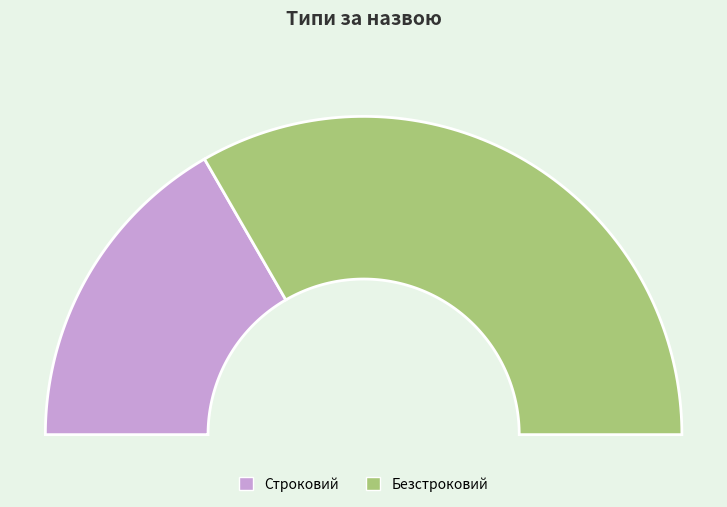

The Безстроковий slice represents 74% of the pie. True or false?

False